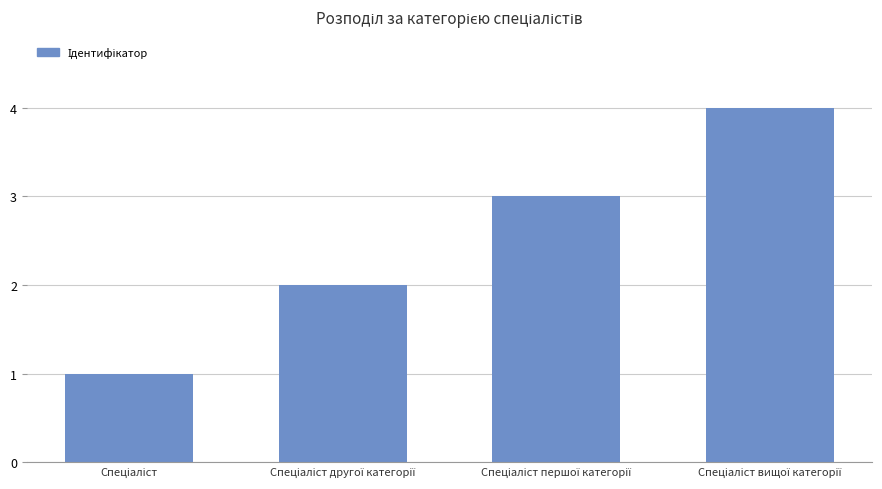

Are the bars grouped side by side (vs. stacked)?

No